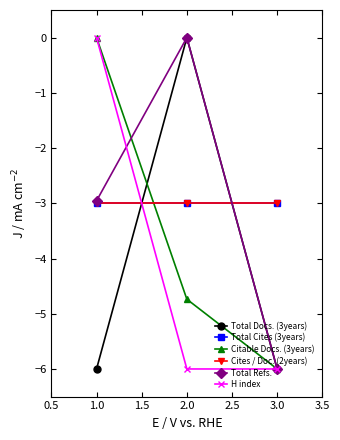

What are all the series names shown in the legend?

Total Docs. (3years), Total Cites (3years), Citable Docs. (3years), Cites / Doc. (2years), Total Refs., H index